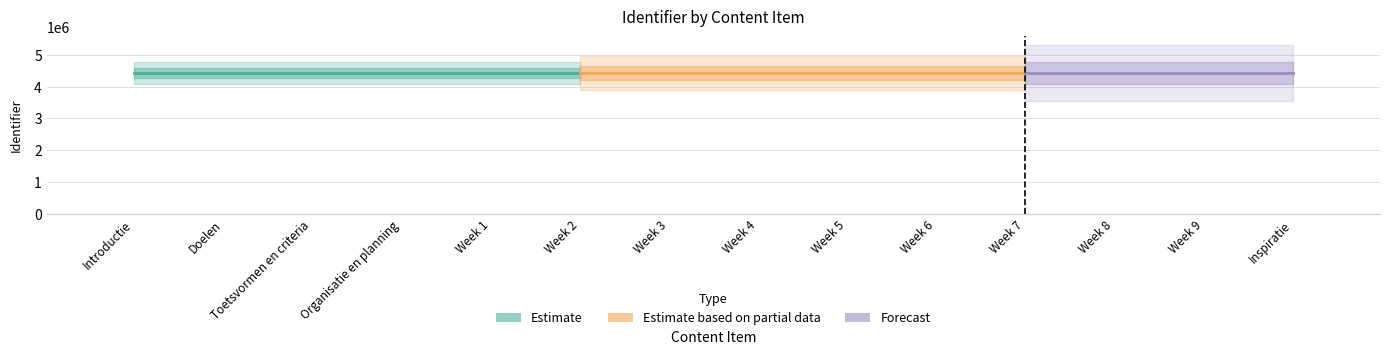

Reading left to right, extract all data points from this chart.

5.0	11.4	17.8	24.2	27.4	33.8	40.2	46.6	53.0	59.4	65.8	72.2	78.6	85.0